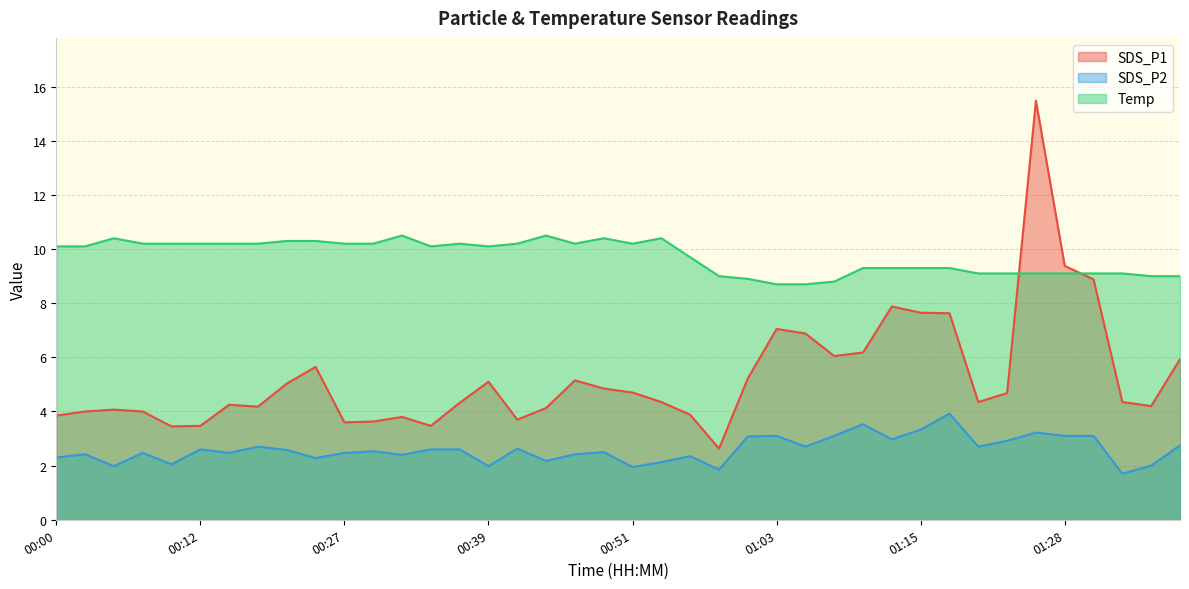

Is it true that SDS_P1 equals 5.9 at 01:37?

True